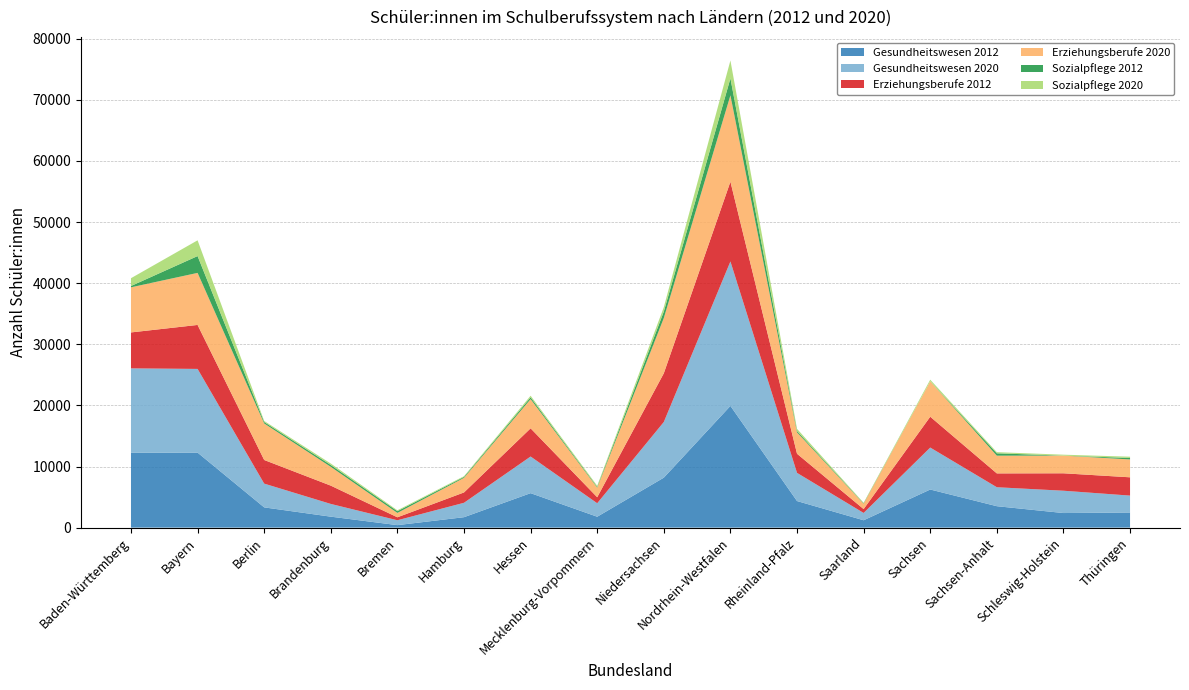

Reading left to right, what are all the values shown in this chart?

Gesundheitswesen 2012: 12245	12273	3310	1790	404	1704	5637	1780	8173	19919	4347	1202	6233	3503	2383	2472
Gesundheitswesen 2020: 13817	13698	3889	2085	798	2358	5998	2207	9114	23640	4609	1196	6868	3105	3652	2766
Erziehungsberufe 2012: 5881	7197	3869	2993	486	1693	4612	984	7972	13055	3131	634	5046	2263	2854	2994
Erziehungsberufe 2020: 7381	8519	5975	3079	716	2387	4781	1573	9041	14130	3498	878	5792	2901	2895	2922
Sozialpflege 2012: 216	2754	237	299	283	152	290	119	1056	2780	226	66	0	385	0	238
Sozialpflege 2020: 1277	2576	177	241	147	122	267	183	725	2928	354	89	270	189	148	213